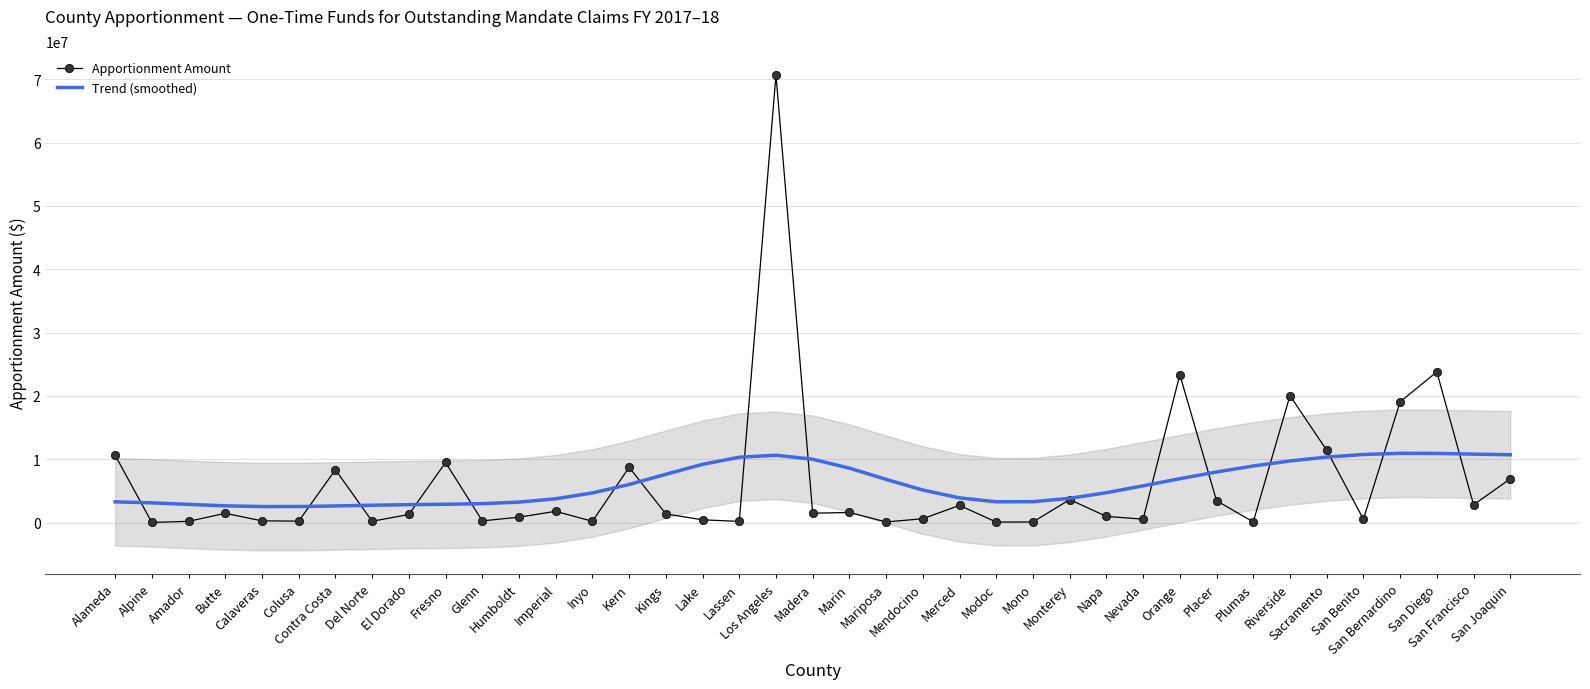

How many intersections are there between Trend (smoothed) and Apportionment Amount?

15